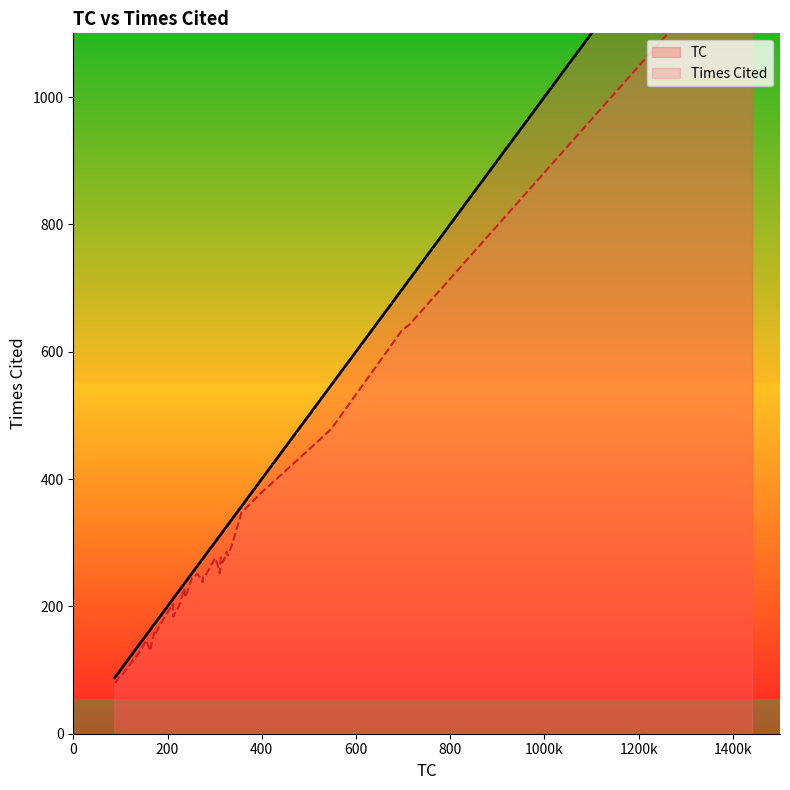

What is the value of the Times Cited point at the 40th from the left?

130